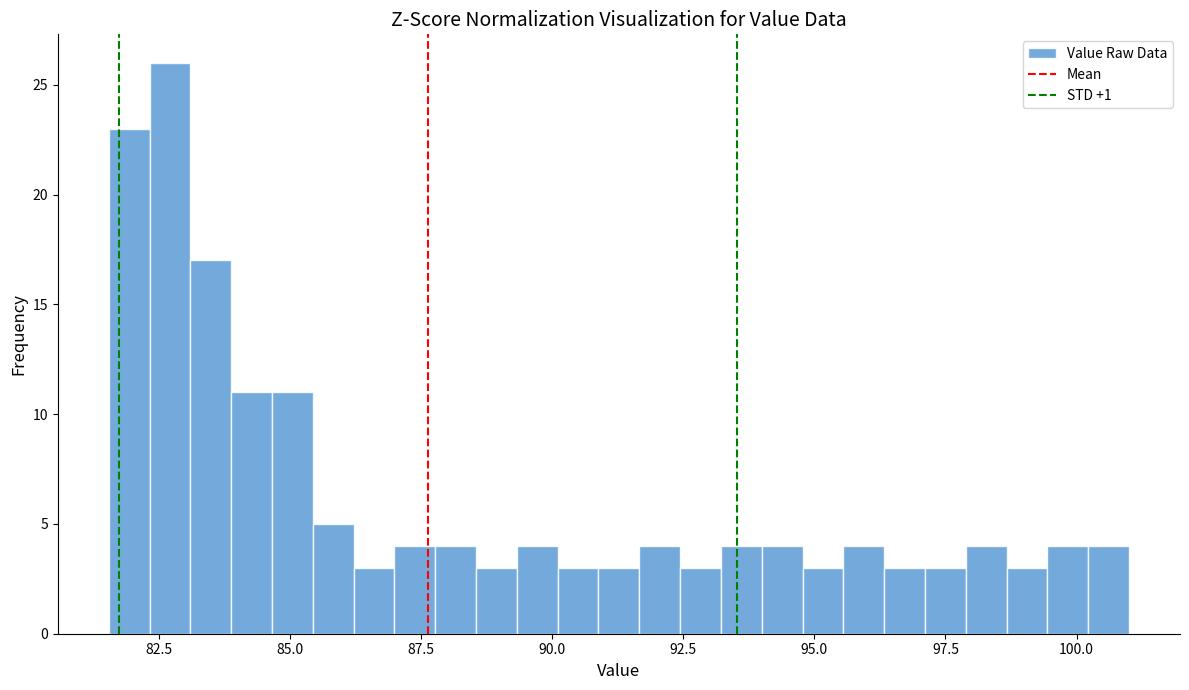

Around what value on the x-axis is the tallest bar? Give the approximate position of its centre, as read against the axis.

82.5